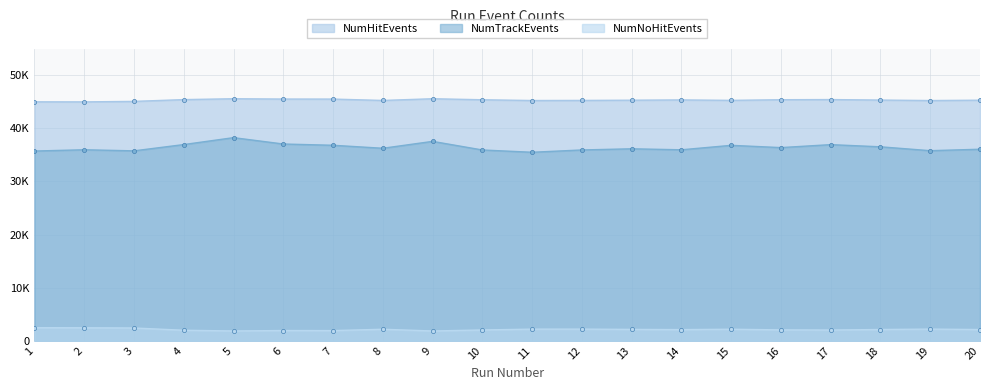

How many values in the NumNoHitEvents series exceed 2120?

9